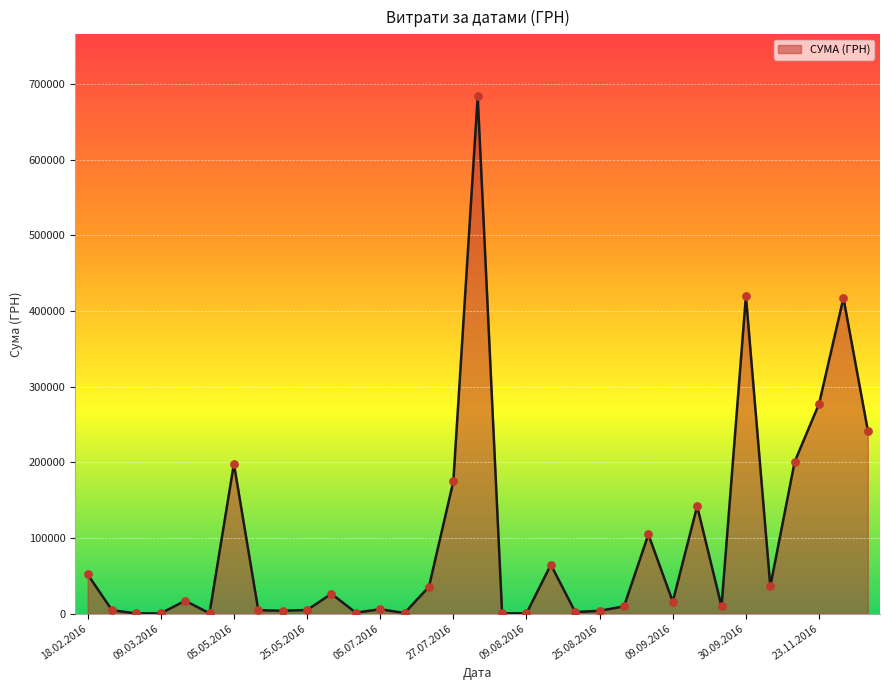

What is the difference between the maximum and minimum values?

683348.3